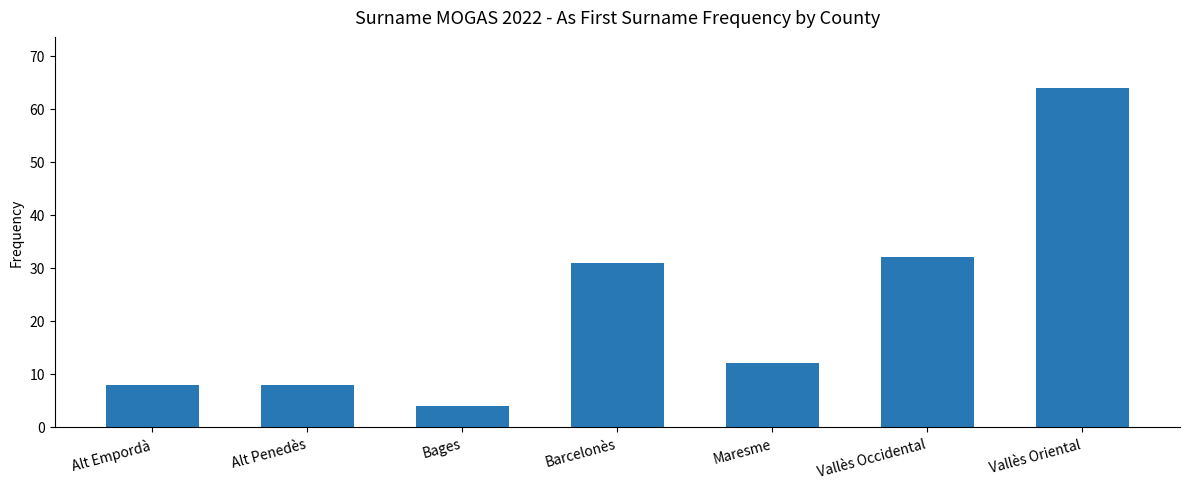

What position from the right is Bages?

5